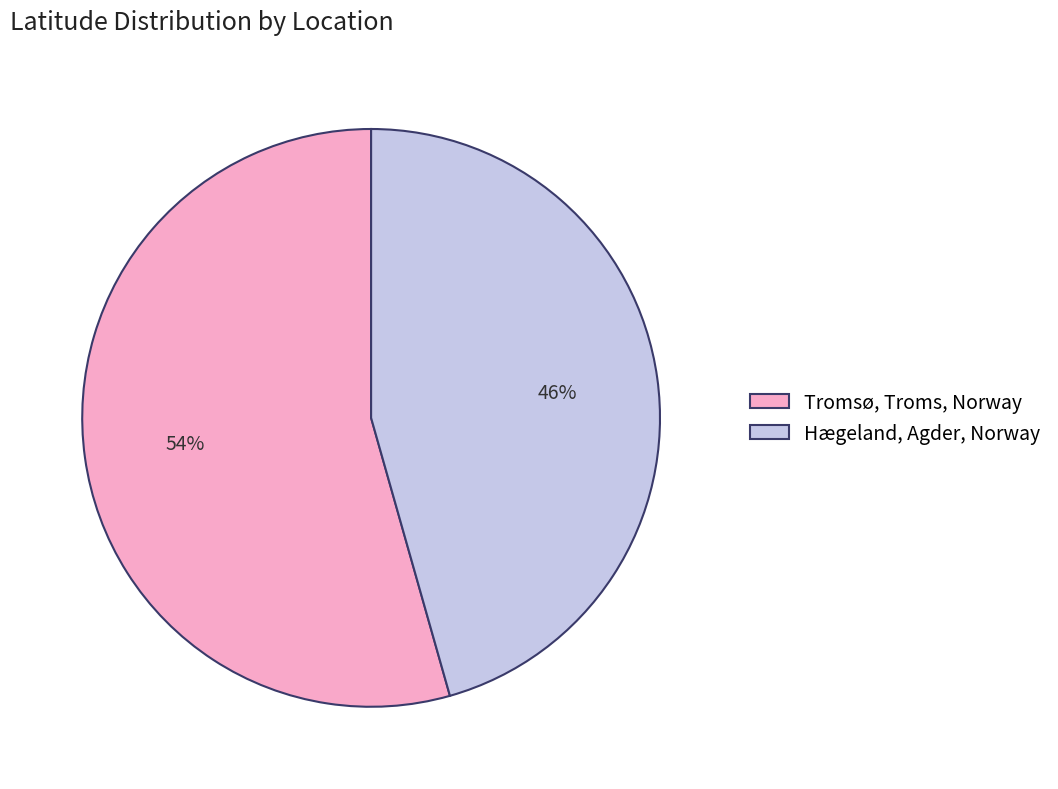

Which slice is the largest?

Tromsø, Troms, Norway